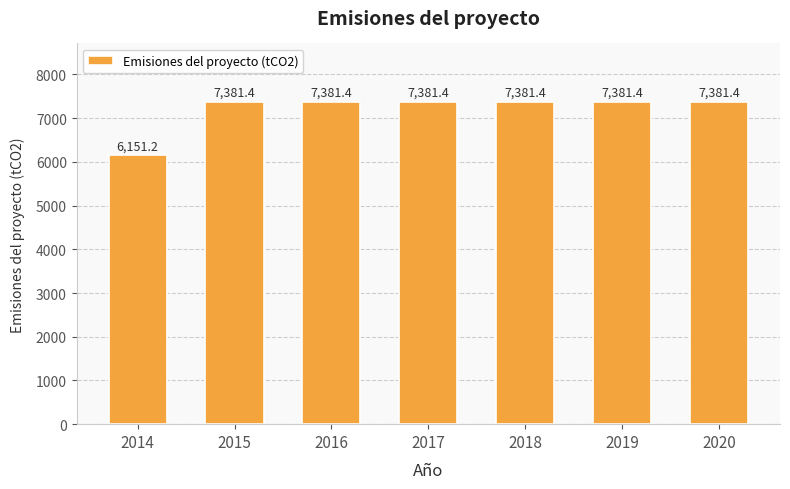

What is the value of the 5th bar from the left?

7381.4